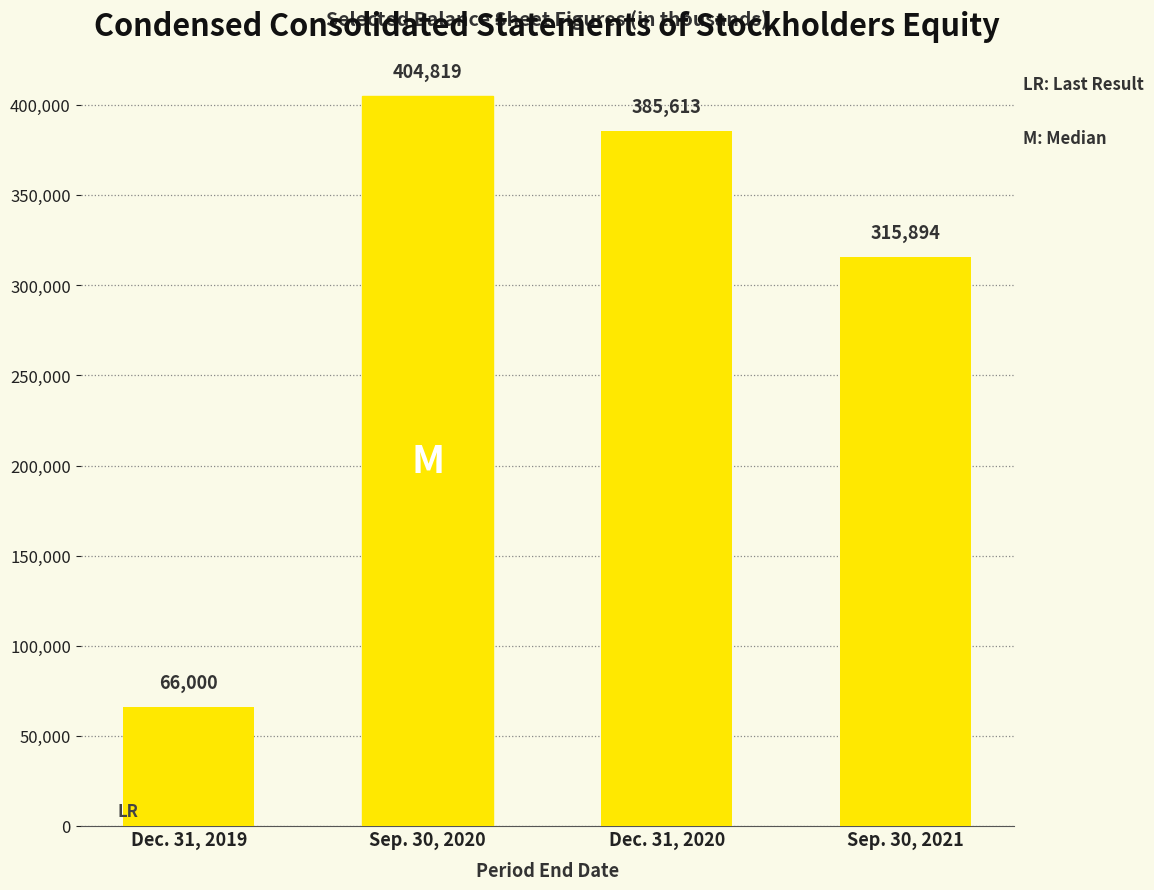

How many data points are less than 385613?

2